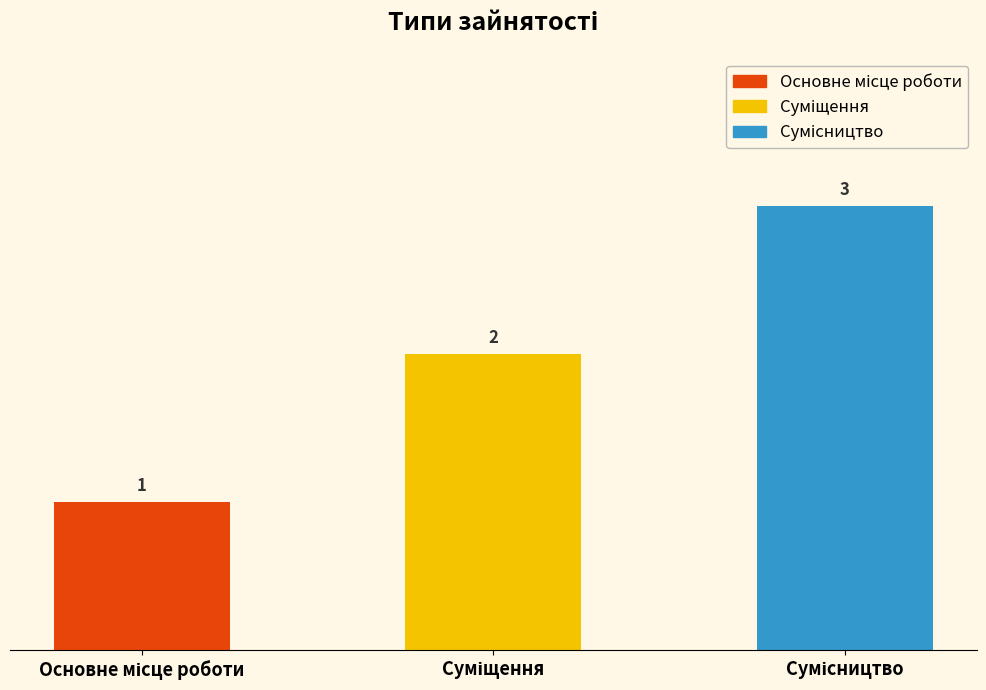

What is the value of the 2nd bar from the left?

2